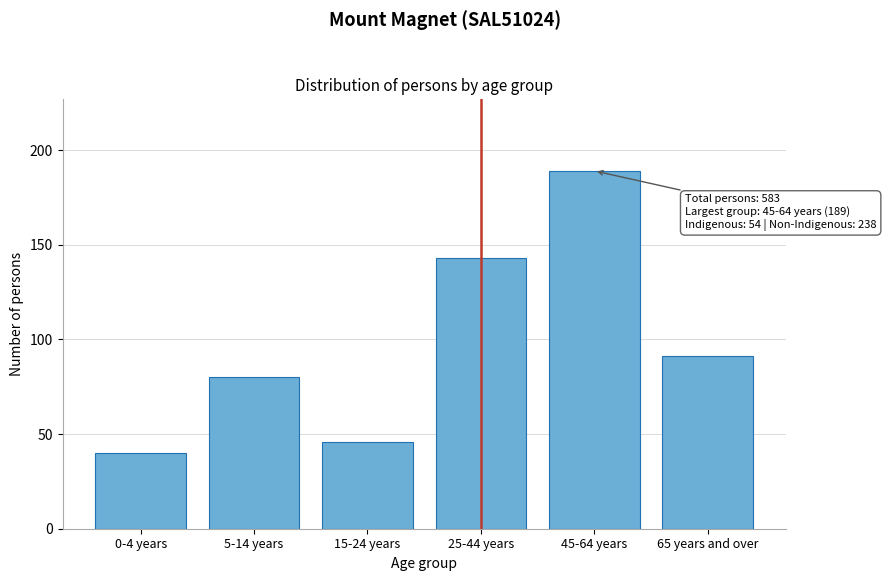

Reading left to right, what are all the values shown in this chart?

40	80	46	143	189	91